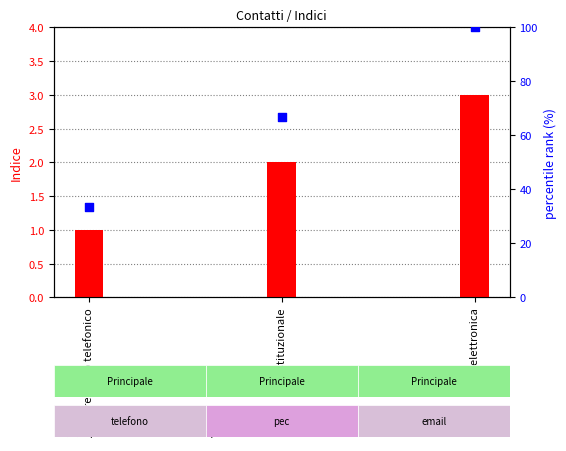

At how many categories does at least one series exceed 28?

3